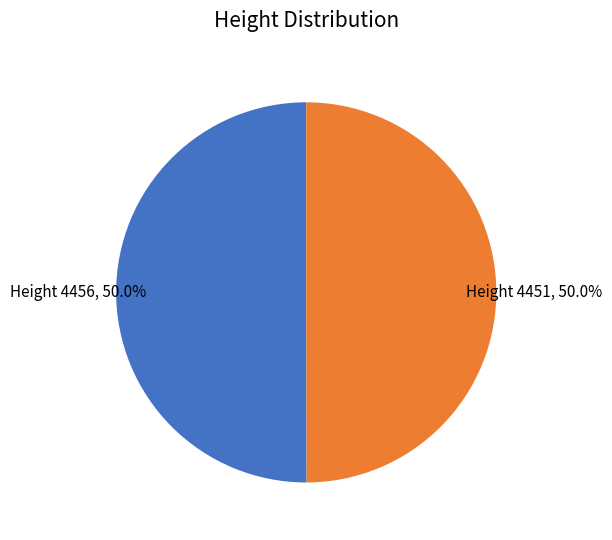

What is the ratio of the value at Height 4456 to the value at Height 4451?

1.0